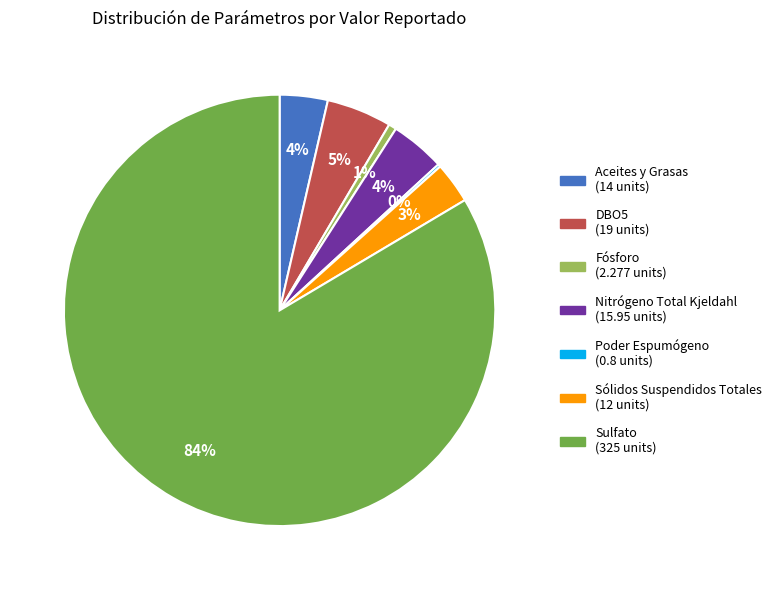

Is there any slice that represents more than half of the pie?

Yes